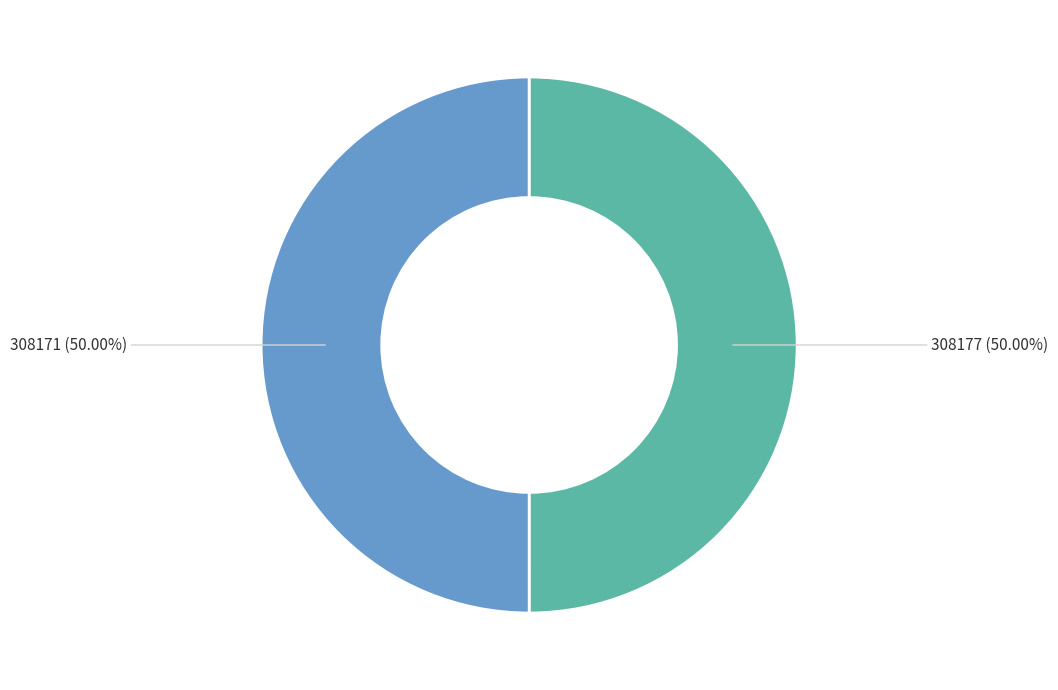

Do 308177 and 308171 together represent more than half of the pie?

Yes